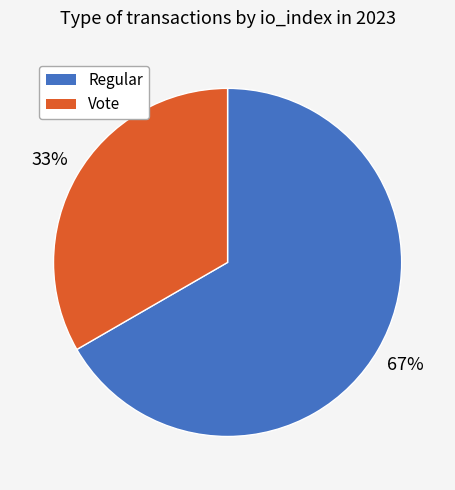

Does Vote represent more than half of the total?

No